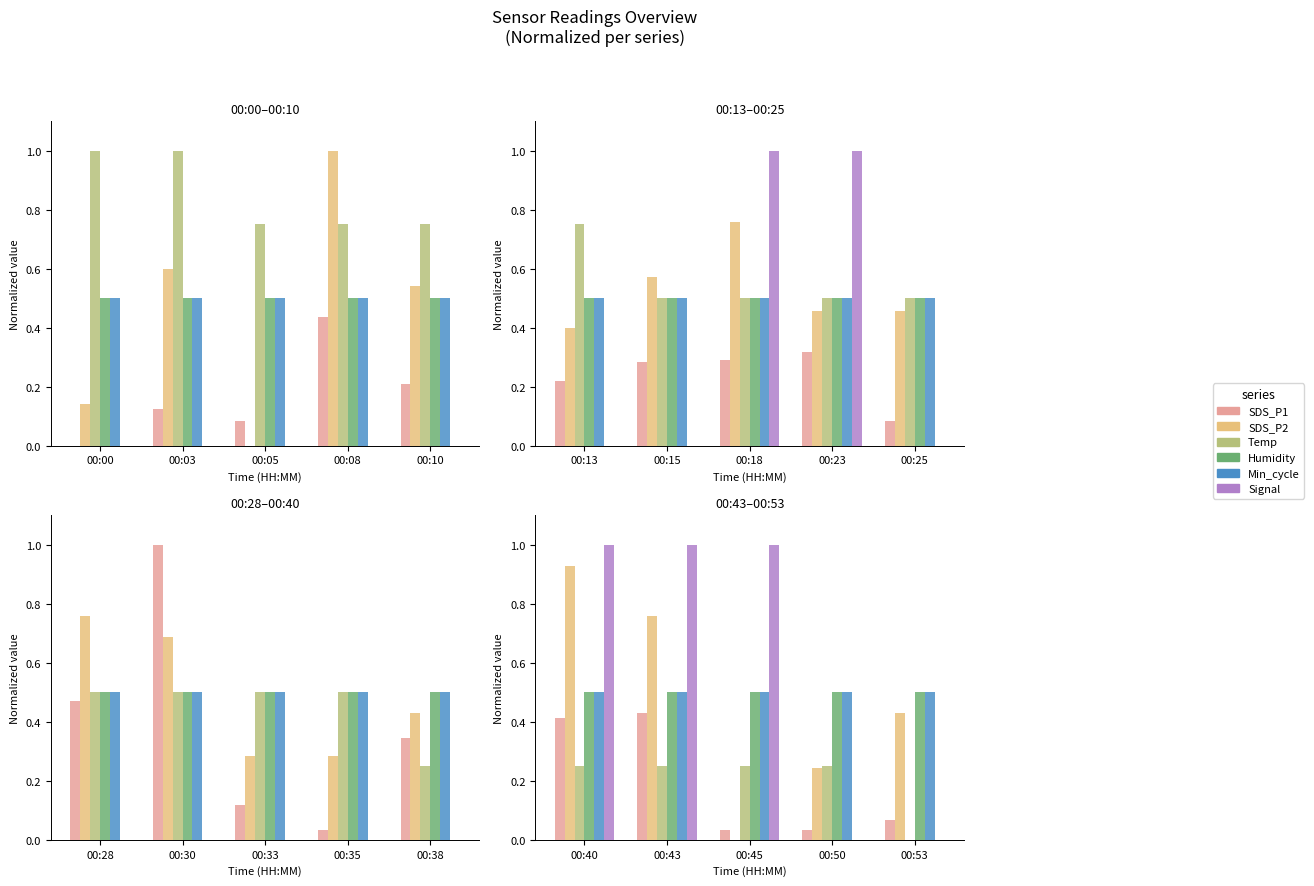

What is the value of the Min_cycle bar at the 4th from the left?

0.5